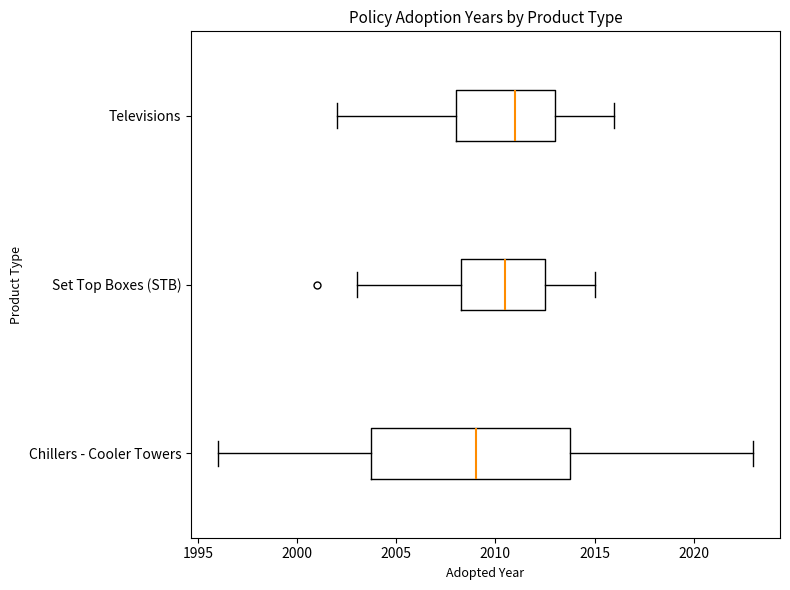

Reading bottom to top, transcribe this box plot: for each box, give where its median line is, the range the box spans, and where its two whiskers end, as read against the x-axis. The values are not printed on the chart, so give them approximately, as read against the axis.

Chillers - Cooler Towers: median 2009.0, box 2004.0 to 2014.0, whiskers 1996.0 to 2023.0
Set Top Boxes (STB): median 2010.5, box 2008.5 to 2012.5, whiskers 2003.0 to 2015.0
Televisions: median 2011.0, box 2008.0 to 2013.0, whiskers 2002.0 to 2016.0